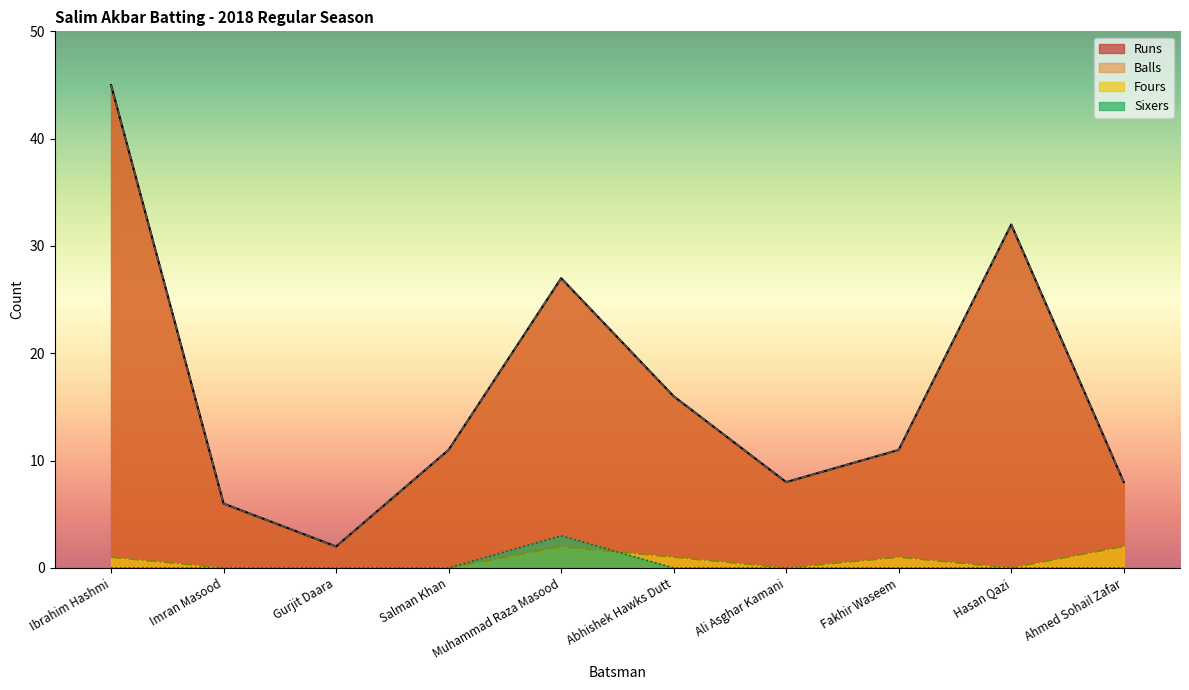

Where do Fours and Sixers first cross each other?

Muhammad Raza Masood and Abhishek Hawks Dutt